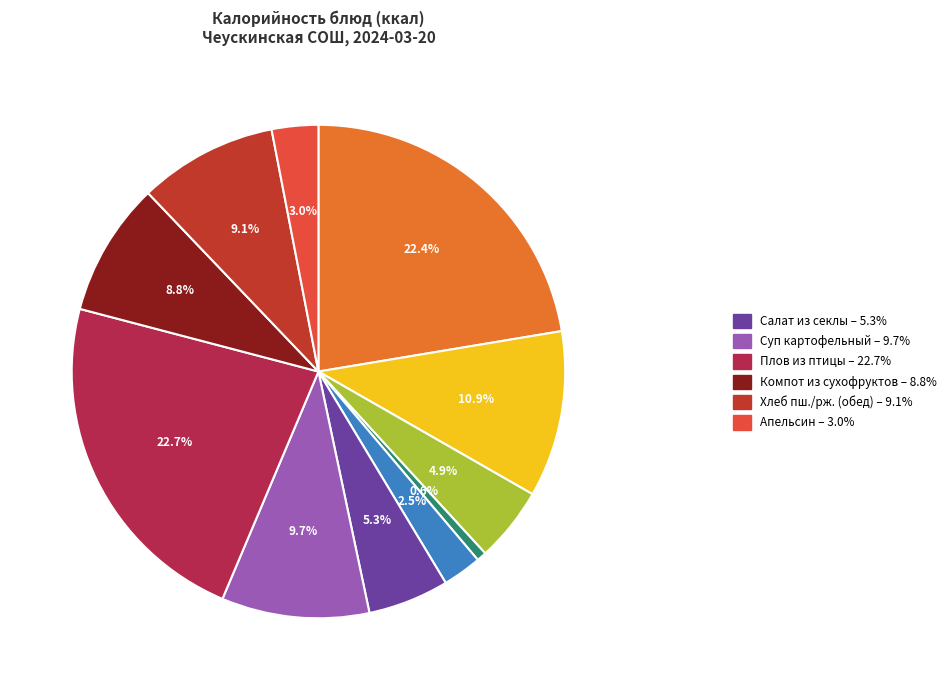

Is there any slice that represents more than half of the pie?

No